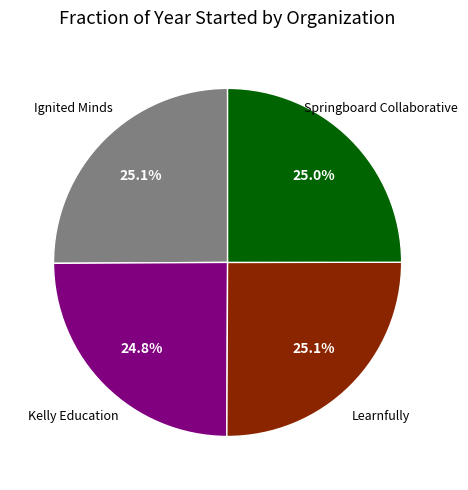

How many segments does this pie chart have?

4